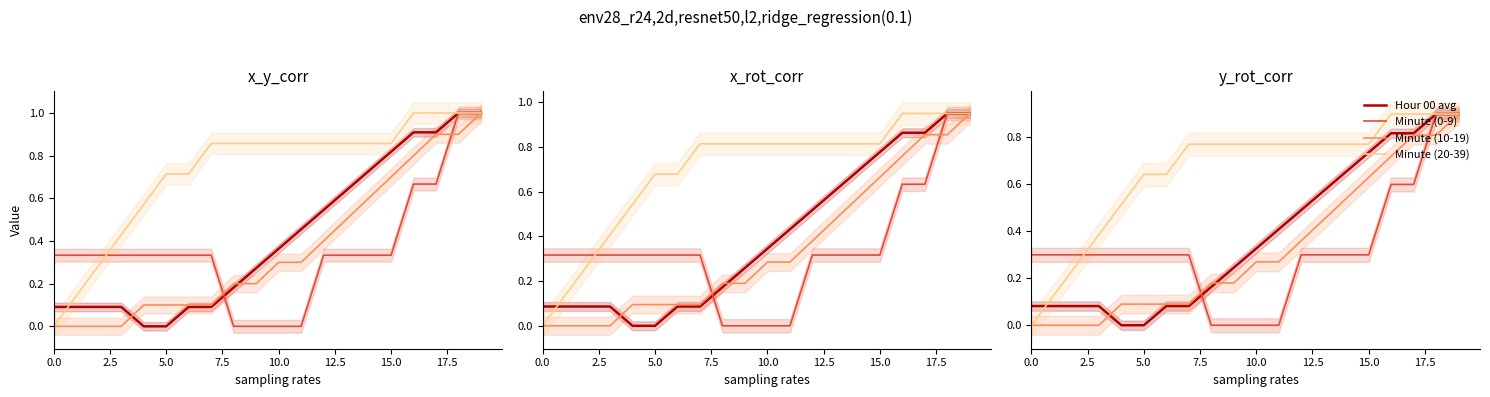

What is the value of the Minute (20-39) point at the 16th from the left?

0.8